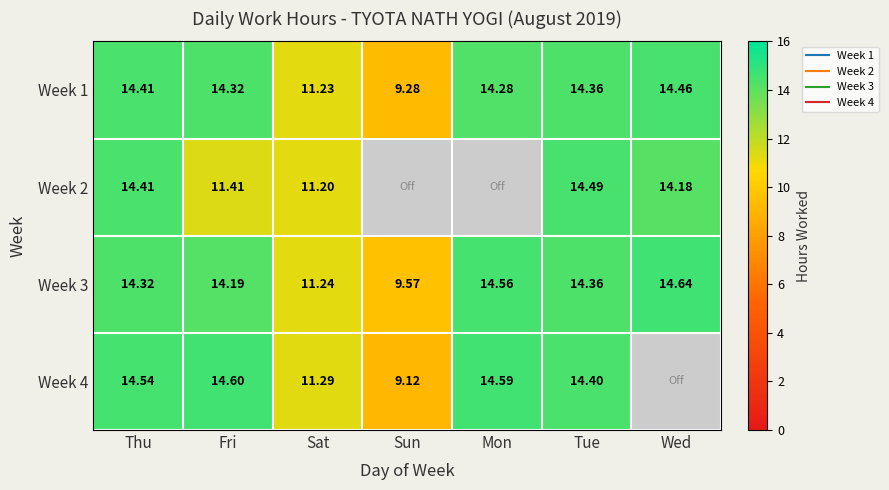

Rank the series by their maximum value, from highest to lowest.

Week 3, Week 4, Week 2, Week 1